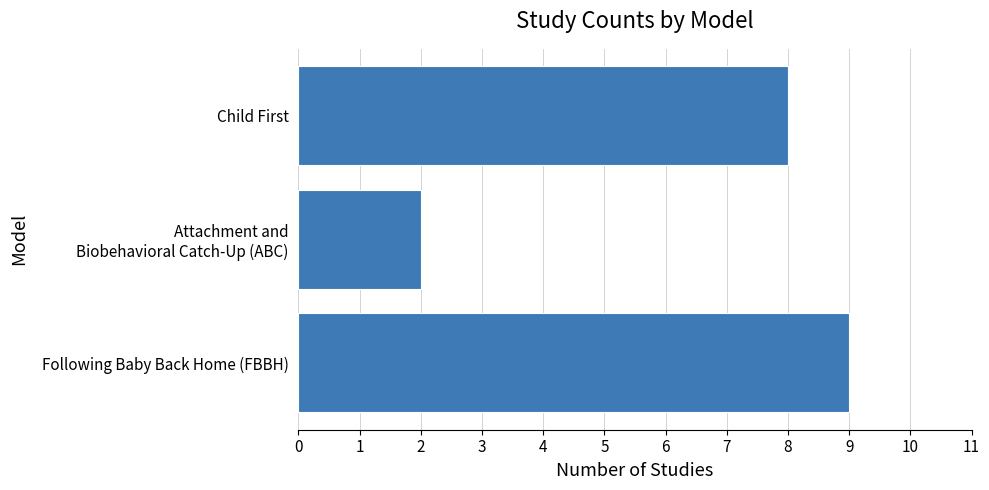

Count the values in the range 2 to 9.

3